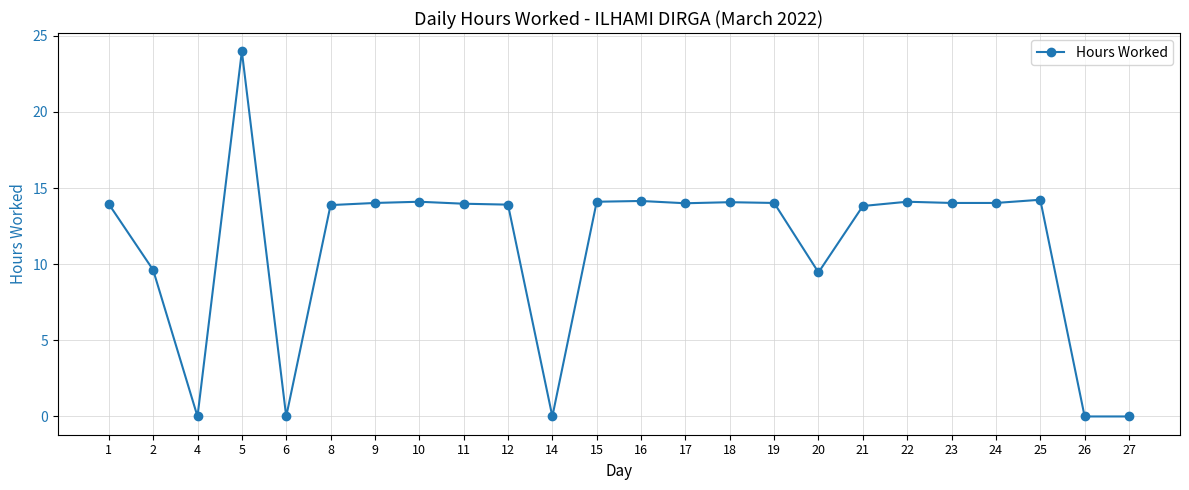

Where is the first local maximum?

5